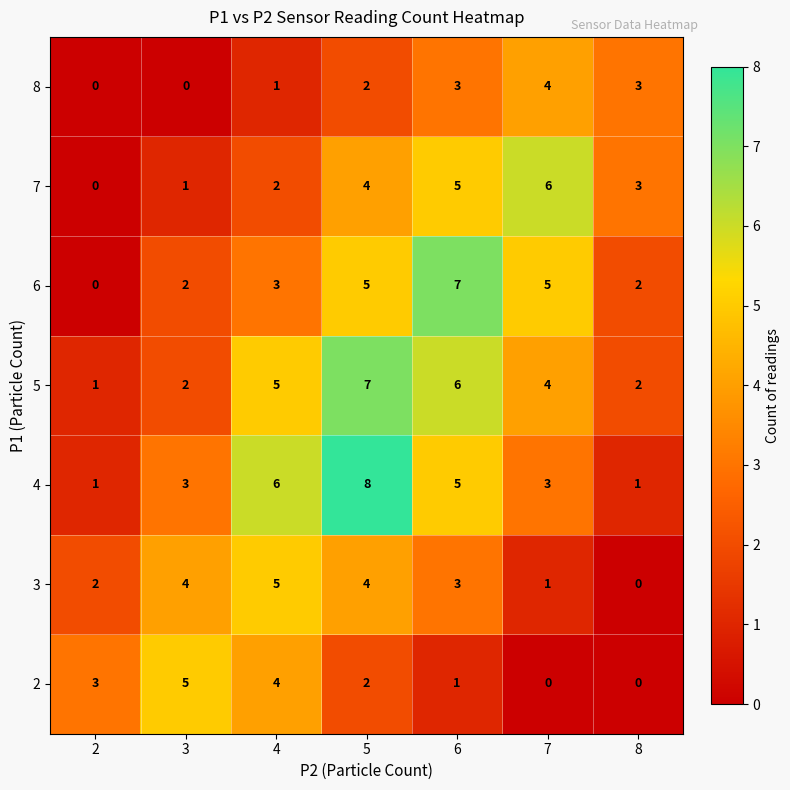

At how many categories does at least one series exceed 4?

5